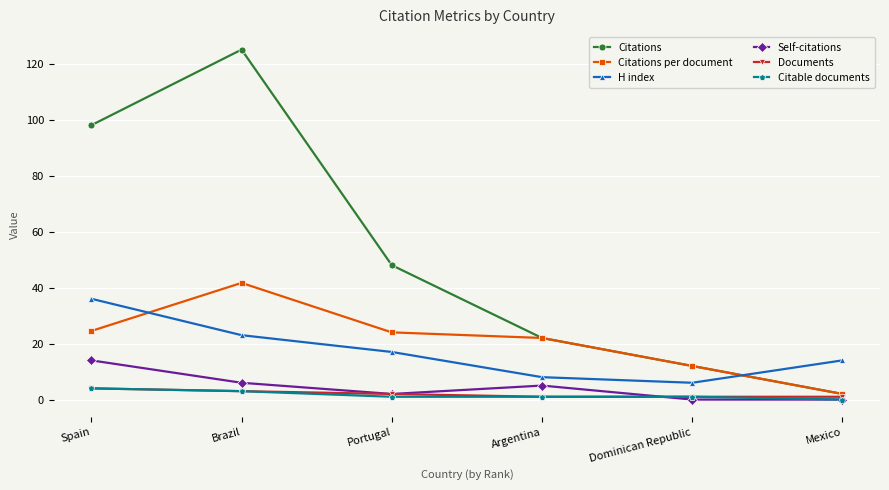

What is the average value of the Citable documents series?

1.7